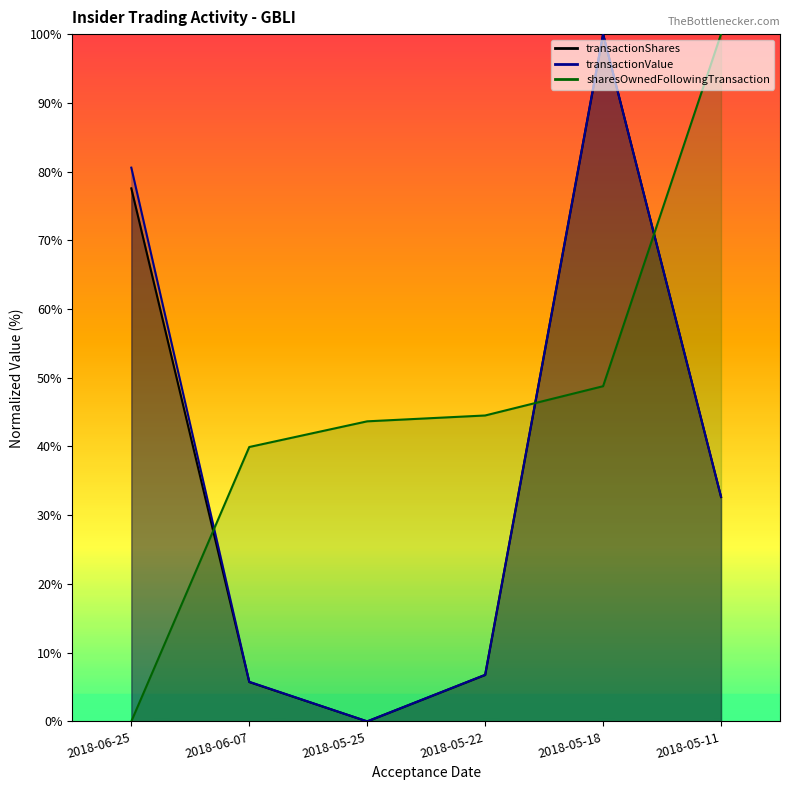

Does the chart have visible grid lines?

No